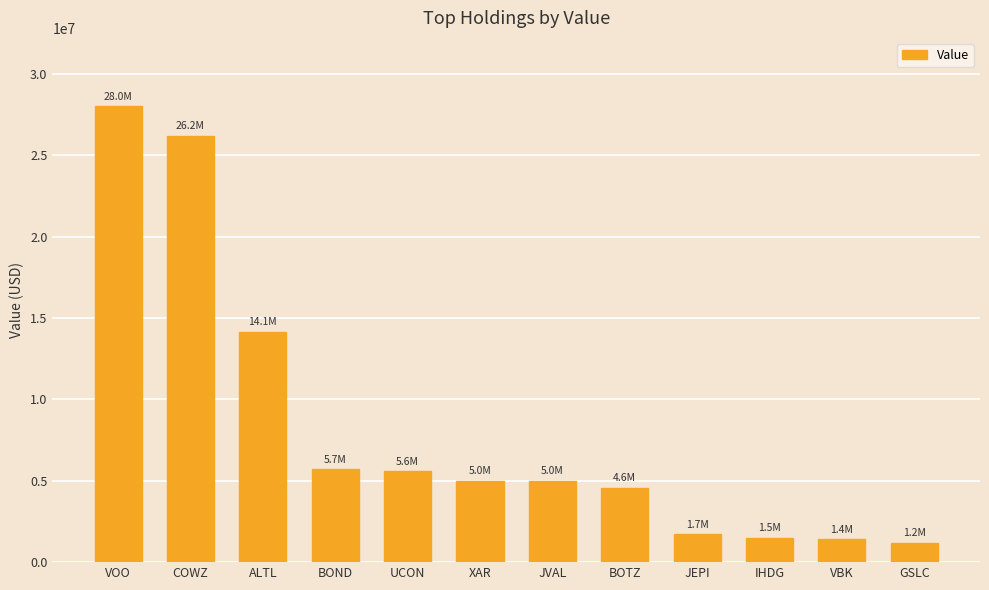

The value at BOND is 9933957. True or false?

False